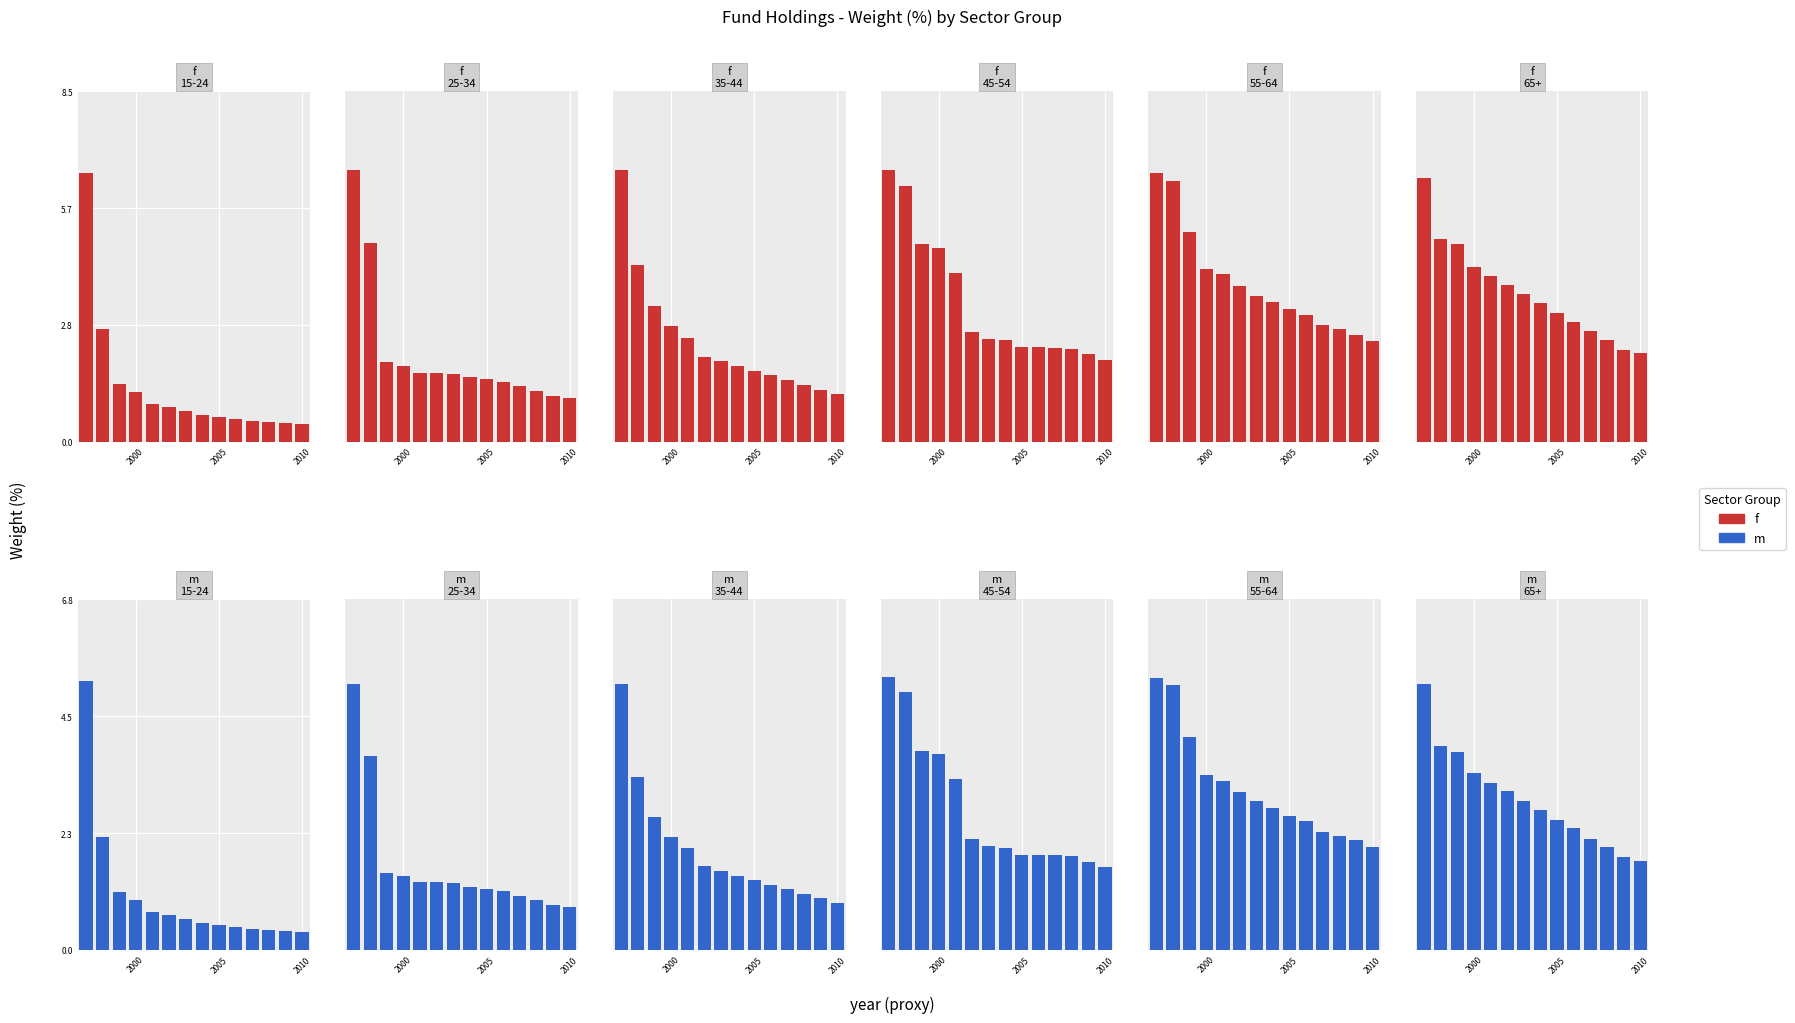

List the series in order of their peak value, lowest first.

m, f